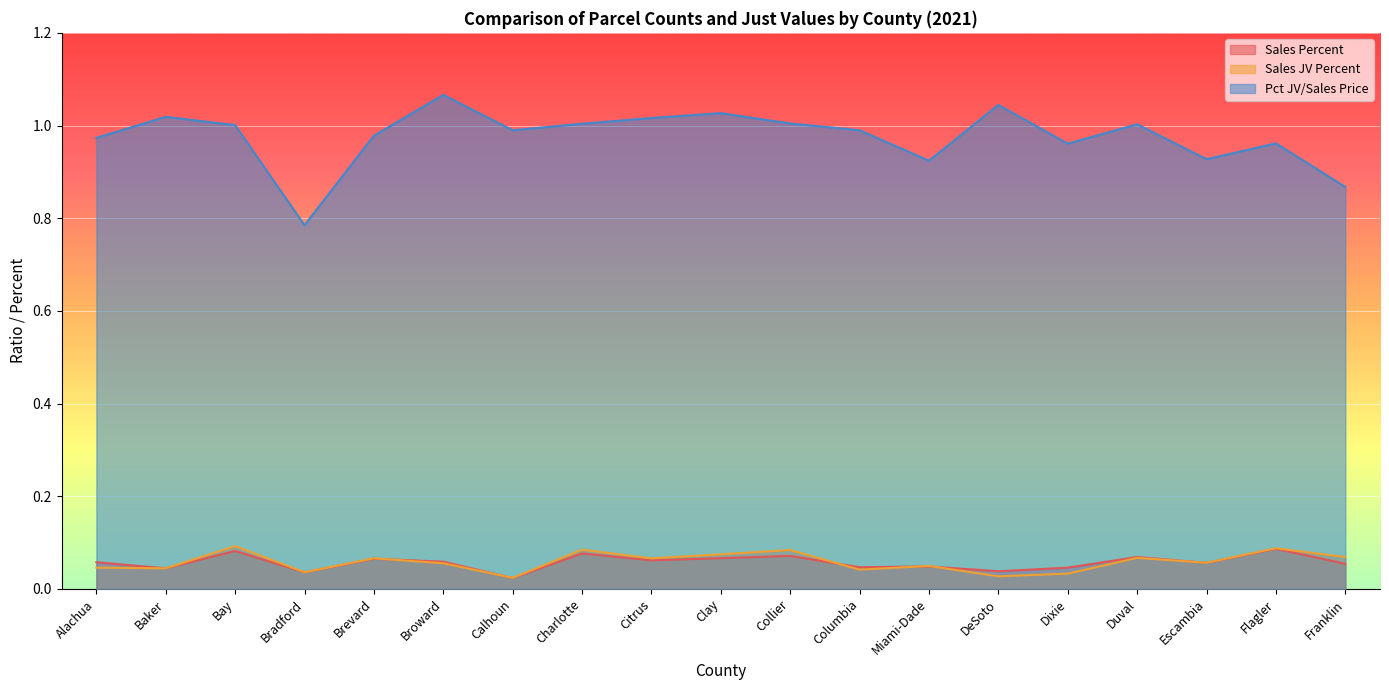

The value of Pct JV/Sales Price at Calhoun is 0.6. True or false?

False